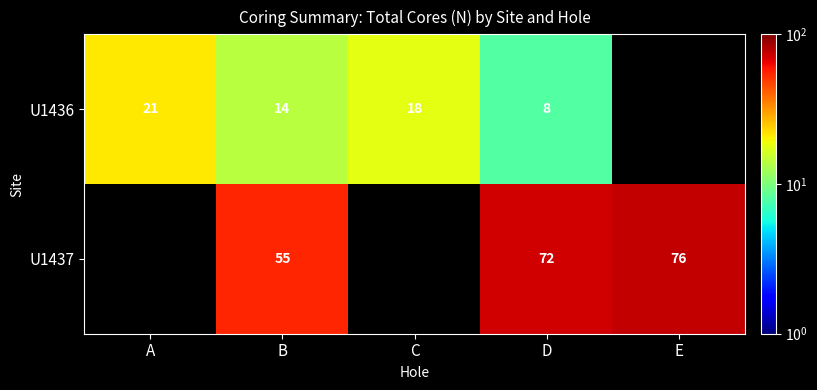

True or false: U1437 has a value of 72 at D.

True